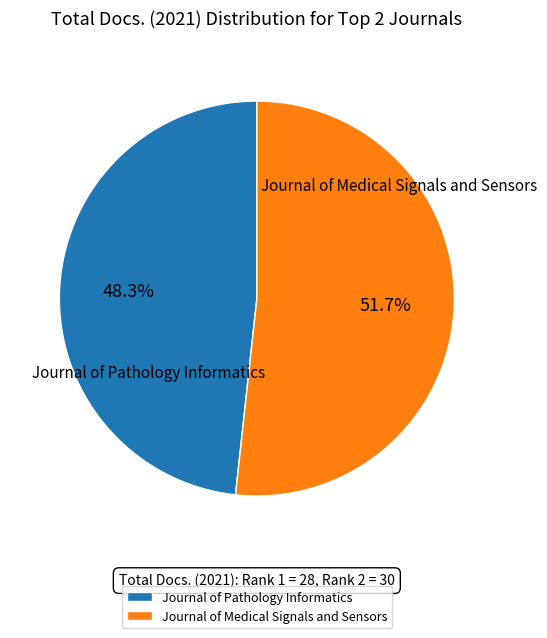

Is it true that Journal of Pathology Informatics is 35% of the pie?

False